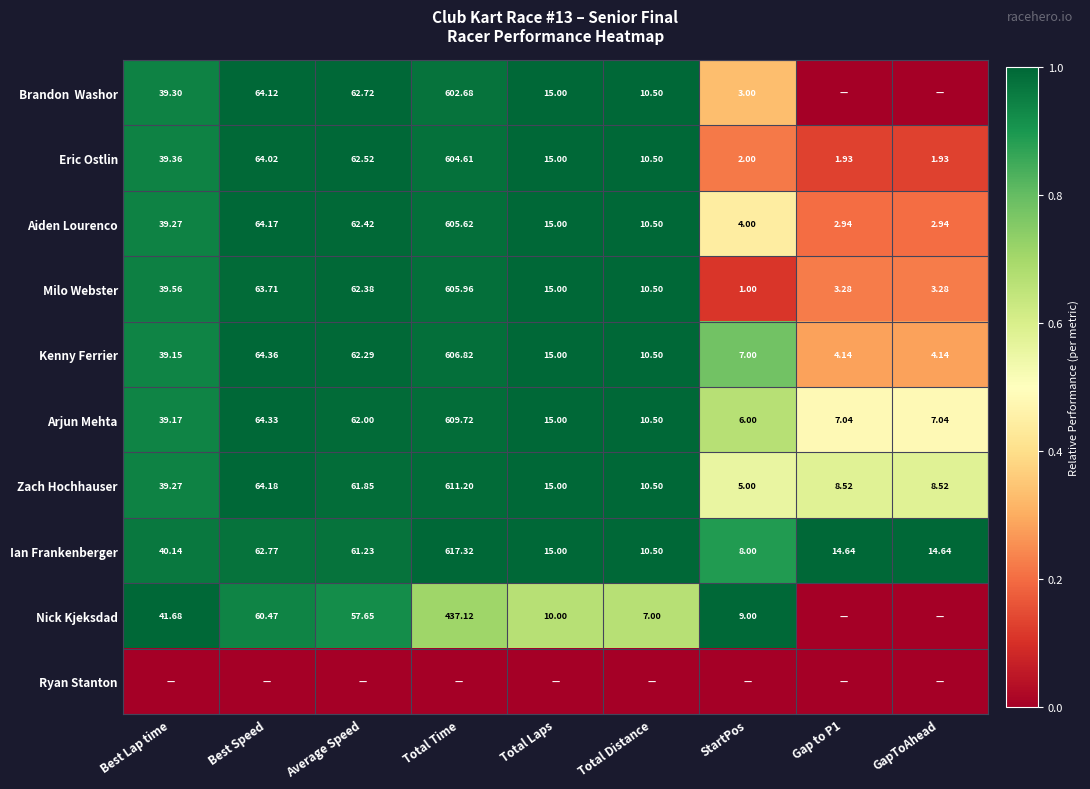

At which label does Ian Frankenberger first exceed 15?

Best Lap time